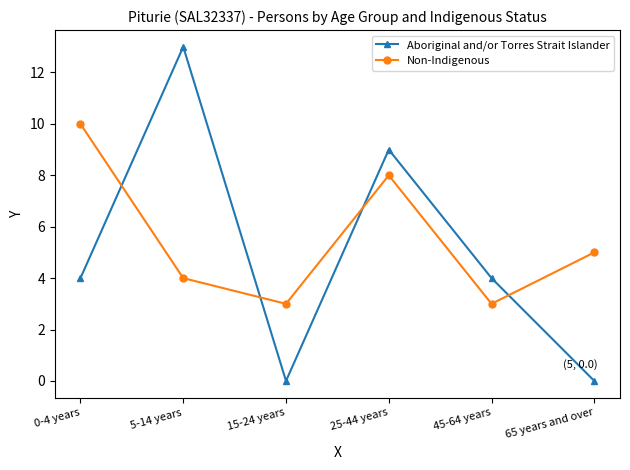

After their last crossing, which series has the higher values: Aboriginal and/or Torres Strait Islander or Non-Indigenous?

Non-Indigenous